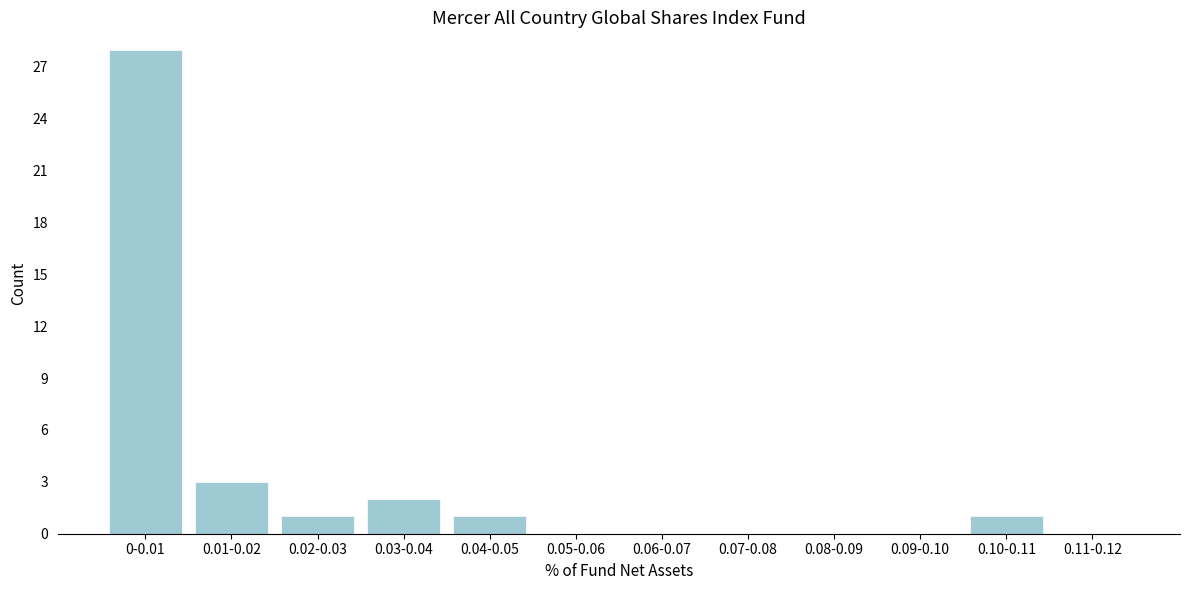

Reading left to right, list all the values displayed in this chart.

0-0.01=28	0.01-0.02=3	0.02-0.03=1	0.03-0.04=2	0.04-0.05=1	0.05-0.06=0	0.06-0.07=0	0.07-0.08=0	0.08-0.09=0	0.09-0.10=0	0.10-0.11=1	0.11-0.12=0